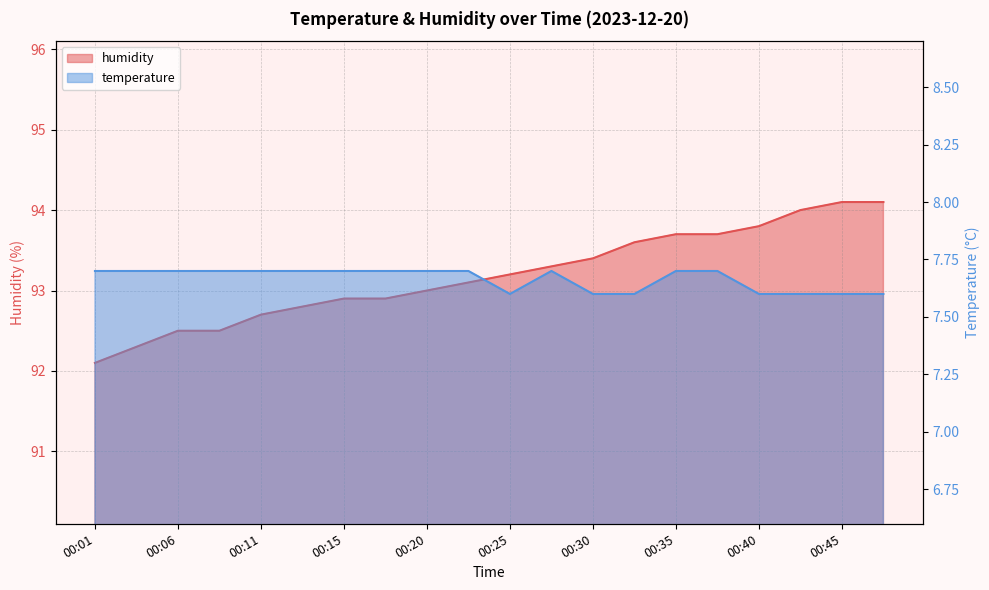

Which category has the lowest value across all series?

00:25